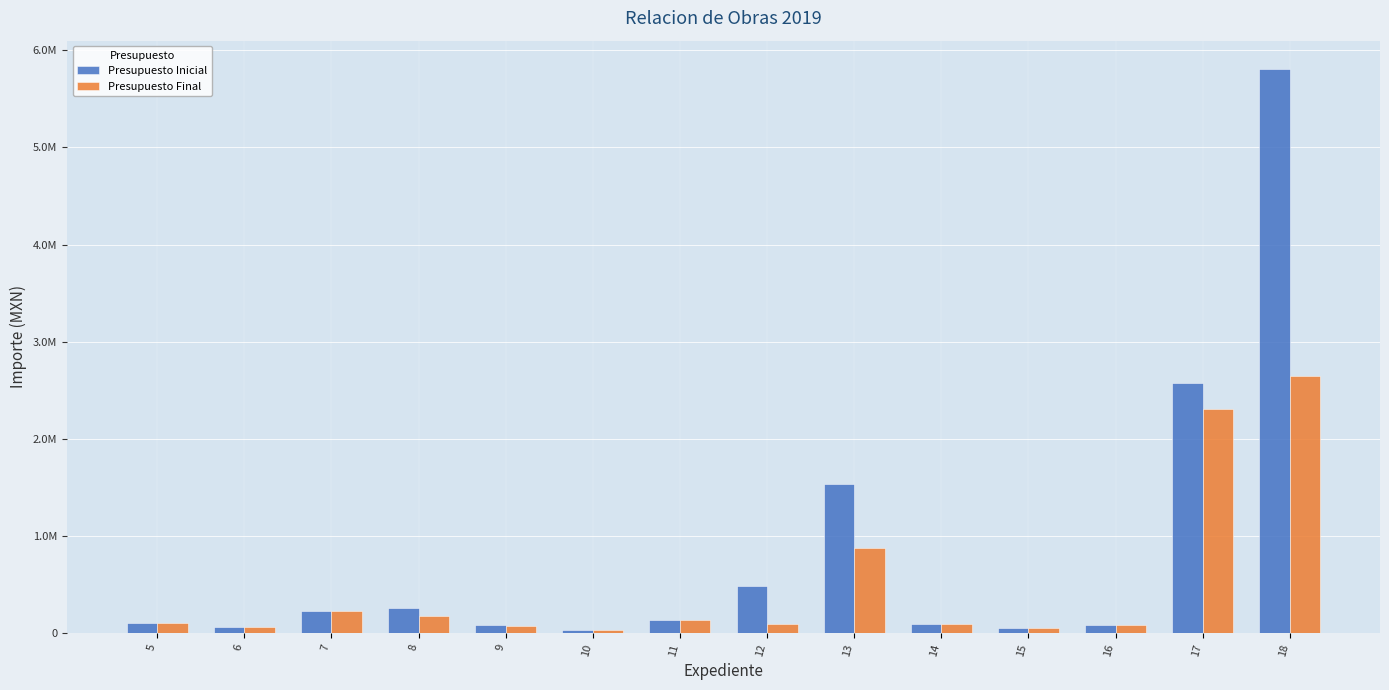

At how many categories does at least one series exceed 788095?

3